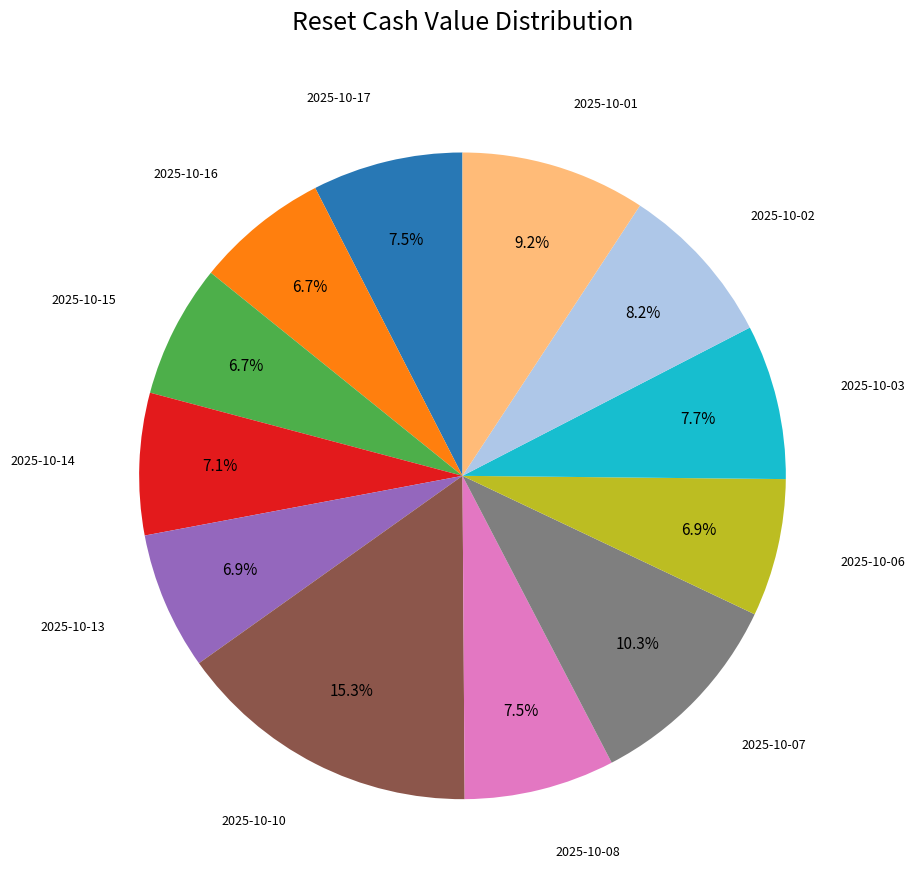

To the nearest percent, what is the difference between the largest and smallest slice percentages?

9%